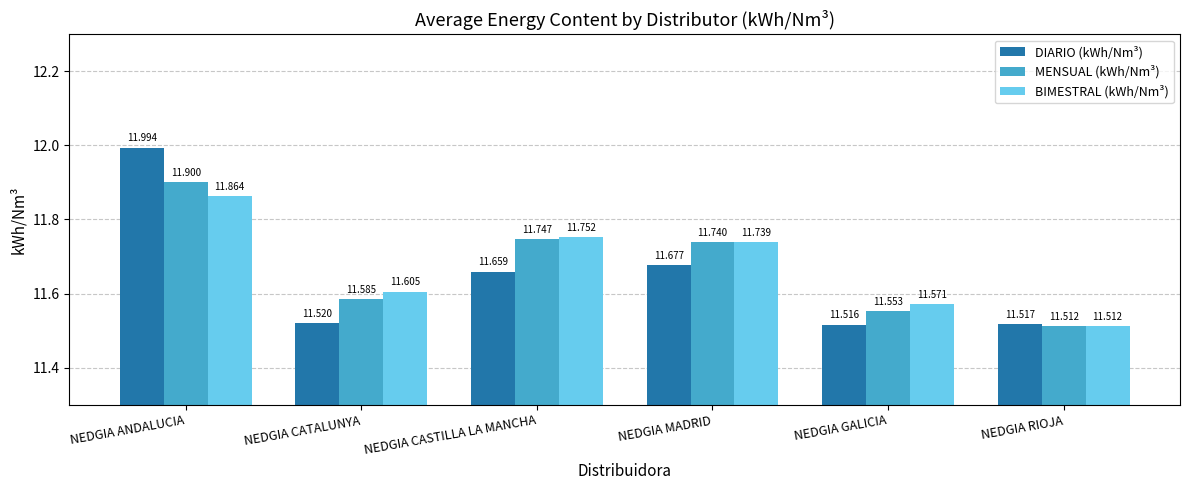

What is the difference between the BIMESTRAL (kWh/Nm³) values at NEDGIA CATALUNYA and NEDGIA MADRID?

0.1